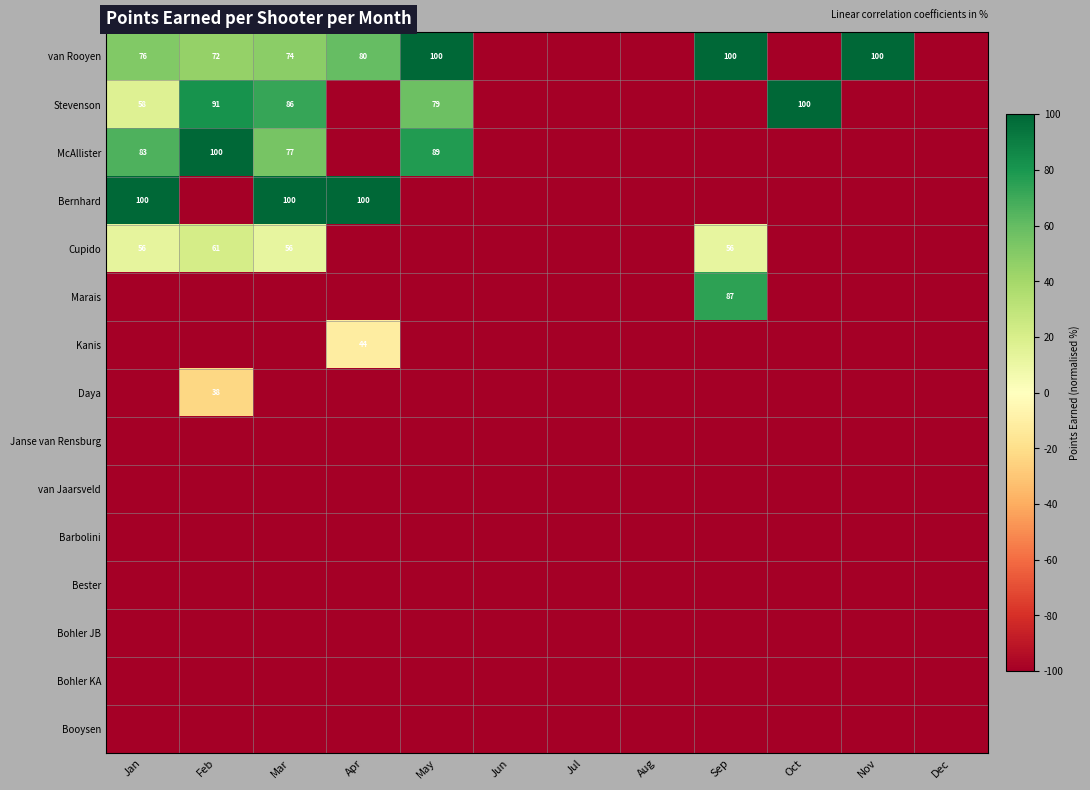

Which label corresponds to the largest value in the chart?

May